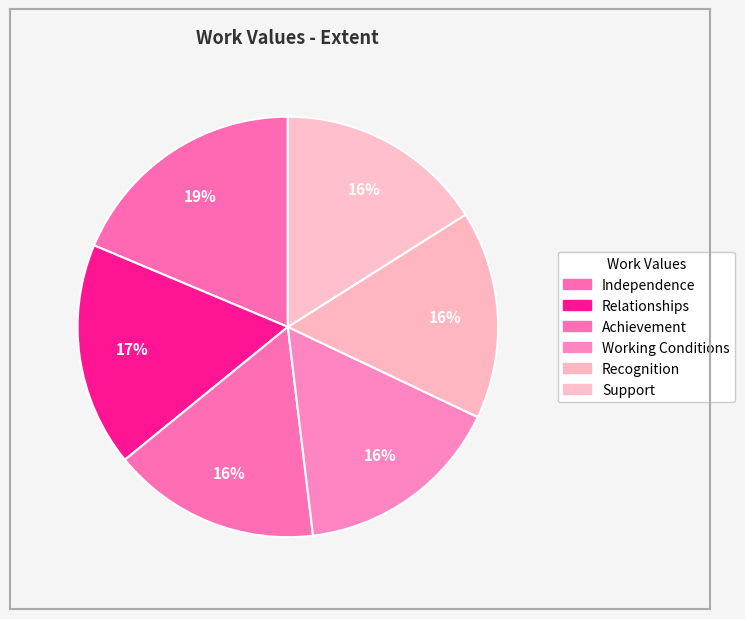

What is the smallest slice in the pie chart?

Achievement